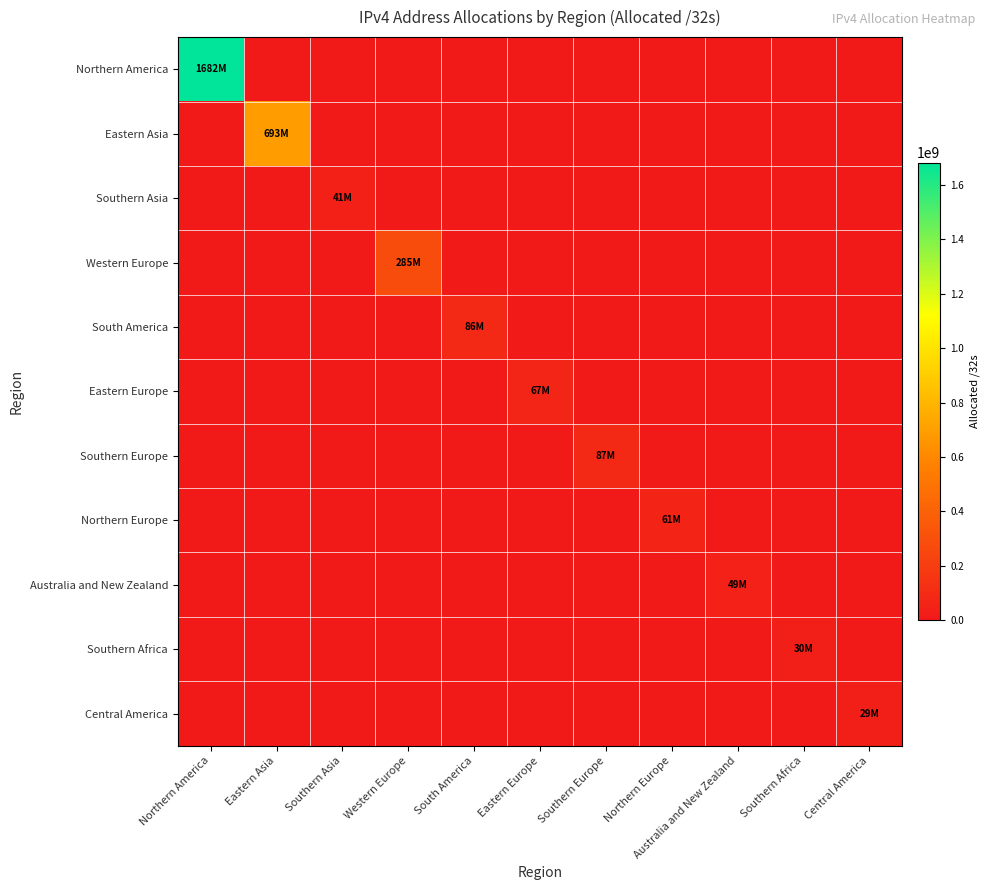

How many distinct data groups are displayed?

11